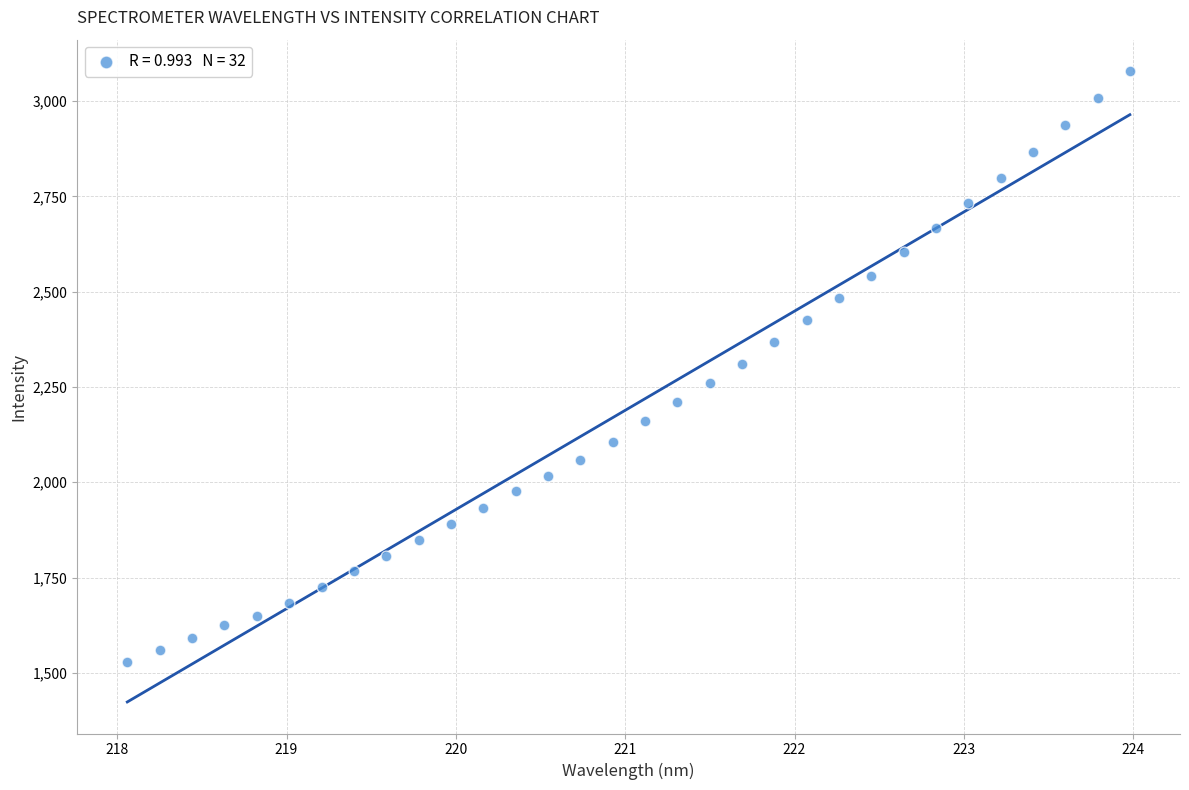

What is the range of X values (max minus min)?

5.9